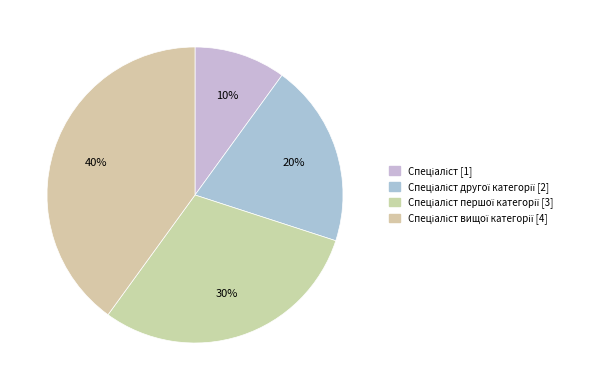

The Спеціаліст вищої категорії [4] slice represents 52% of the pie. True or false?

False